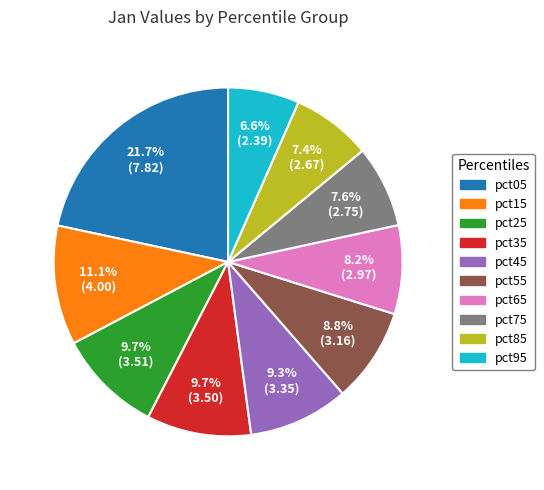

To the nearest percent, what is the average slice percentage?

10%